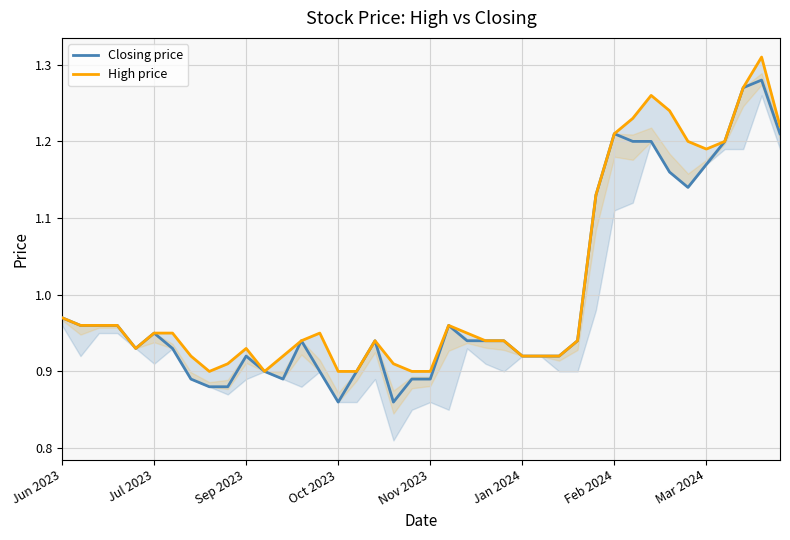

What is the sum of the Closing price values at Jan 2024 and Mar 2024?

2.1